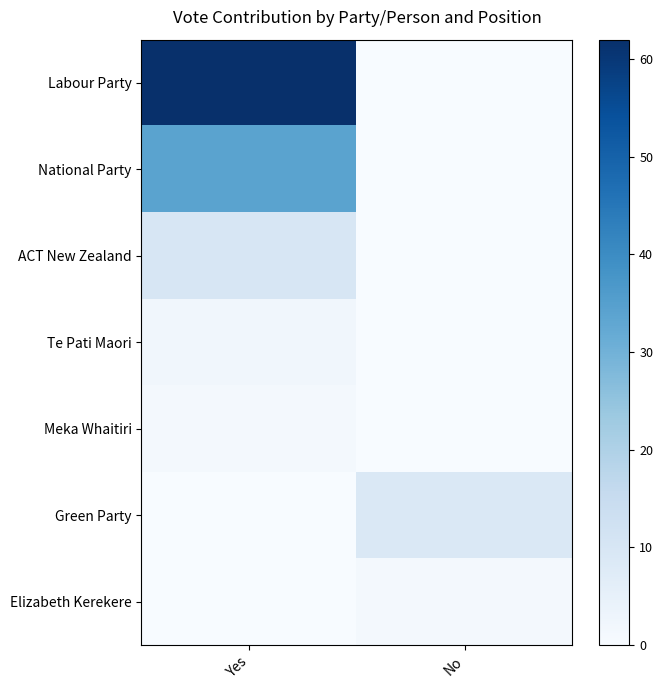

What is the greatest value displayed?

62